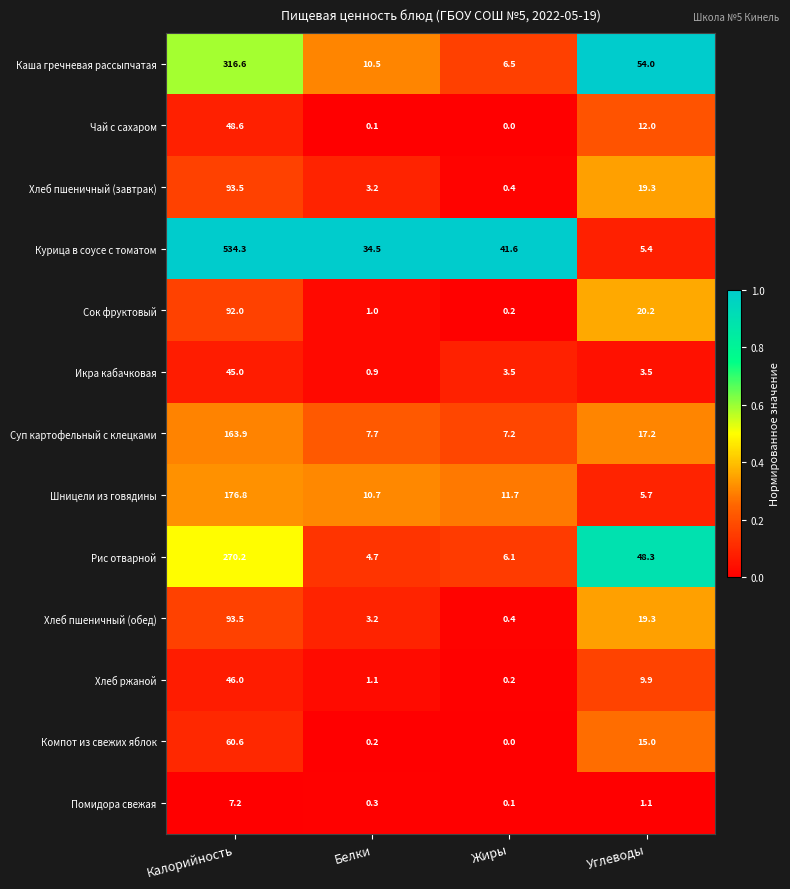

What is the difference between the maximum and minimum values in the Каша гречневая рассыпчатая series?

310.1